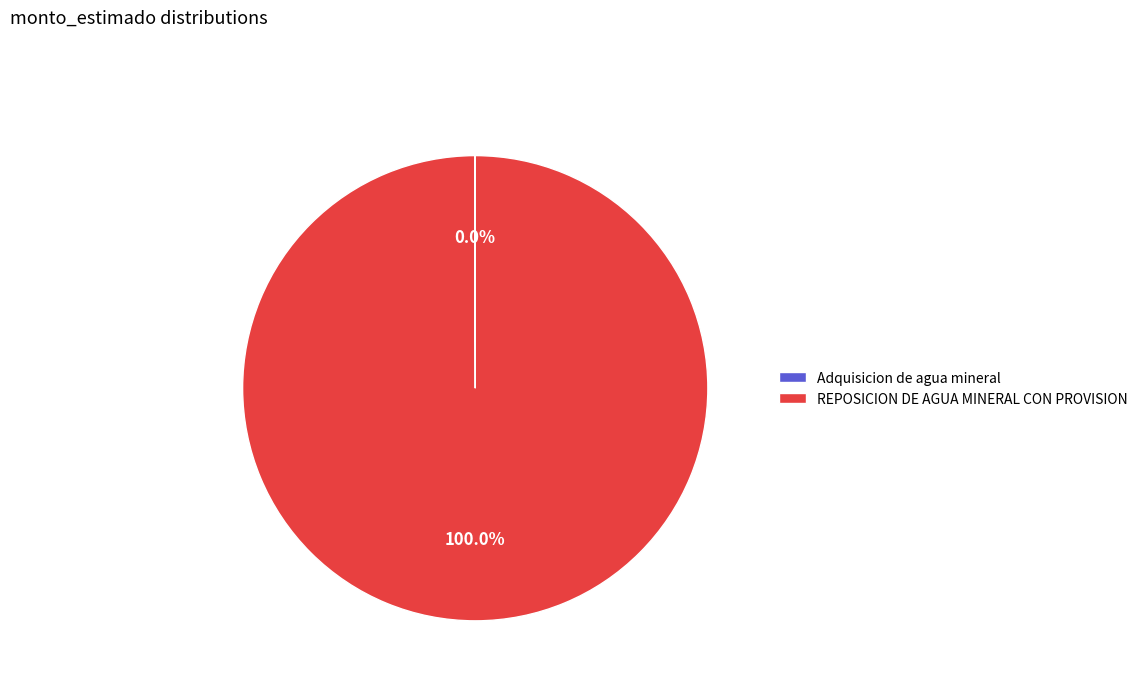

Which category has the biggest portion of the pie?

REPOSICION DE AGUA MINERAL CON PROVISION